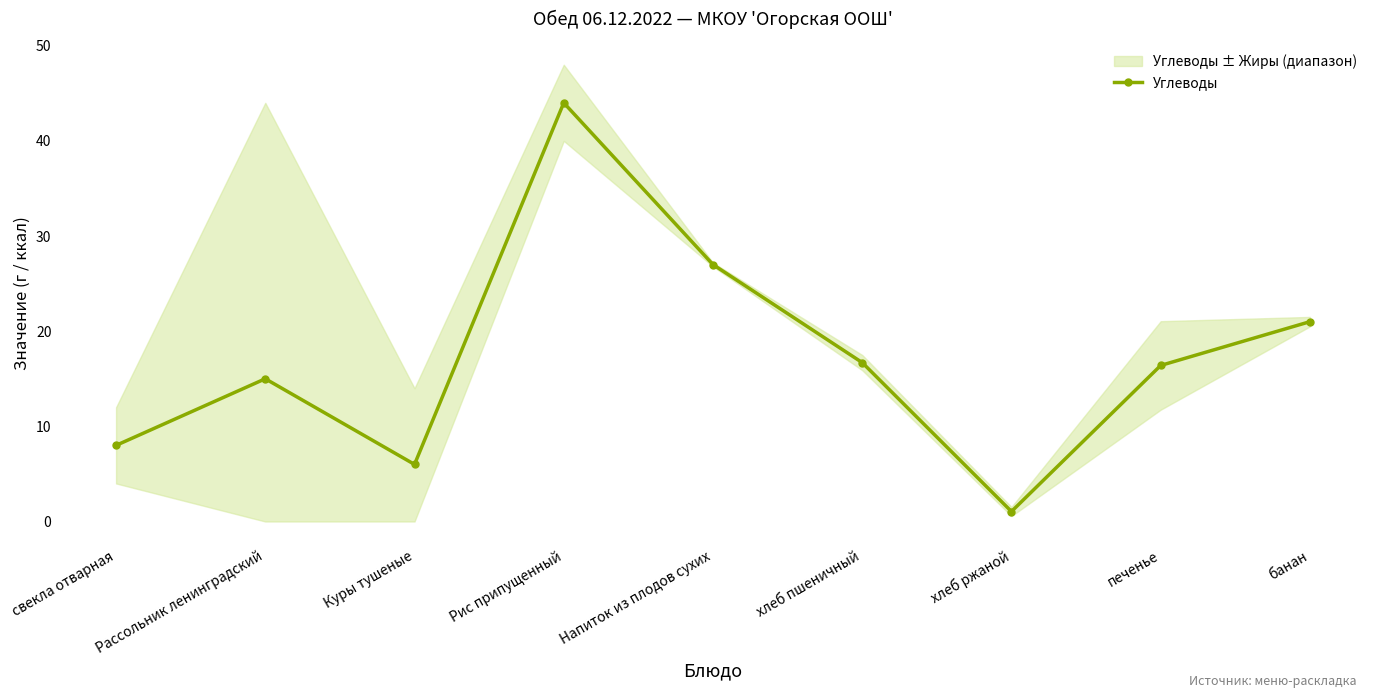

Reading left to right, what are all the values shown in this chart?

свекла отварная=8.0	Рассольник ленинградский=15.0	Куры тушеные=6.0	Рис припущенный=44.0	Напиток из плодов сухих=27.0	хлеб пшеничный=16.7	хлеб ржаной=1.1	печенье=16.4	банан=21.0